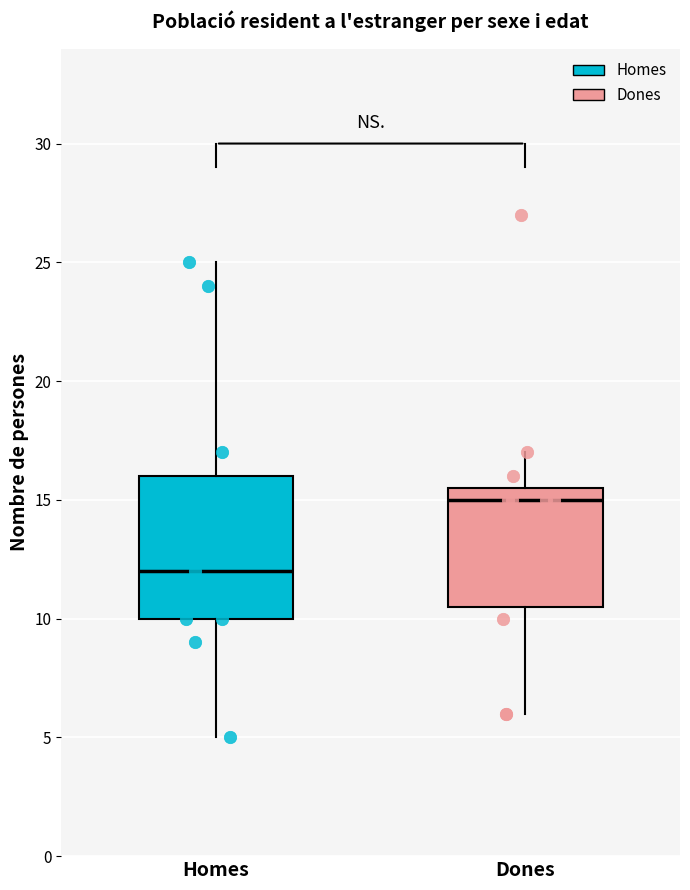

Reading left to right, read every box against the y-axis: the position of its median line, the range the box covers, and the ends of its whiskers. The values are not printed on the chart, so give them approximately, as read against the axis.

Homes: median 12.0, box 10.0 to 16.0, whiskers 5.0 to 25.0
Dones: median 15.0, box 10.5 to 15.5, whiskers 6.0 to 17.0